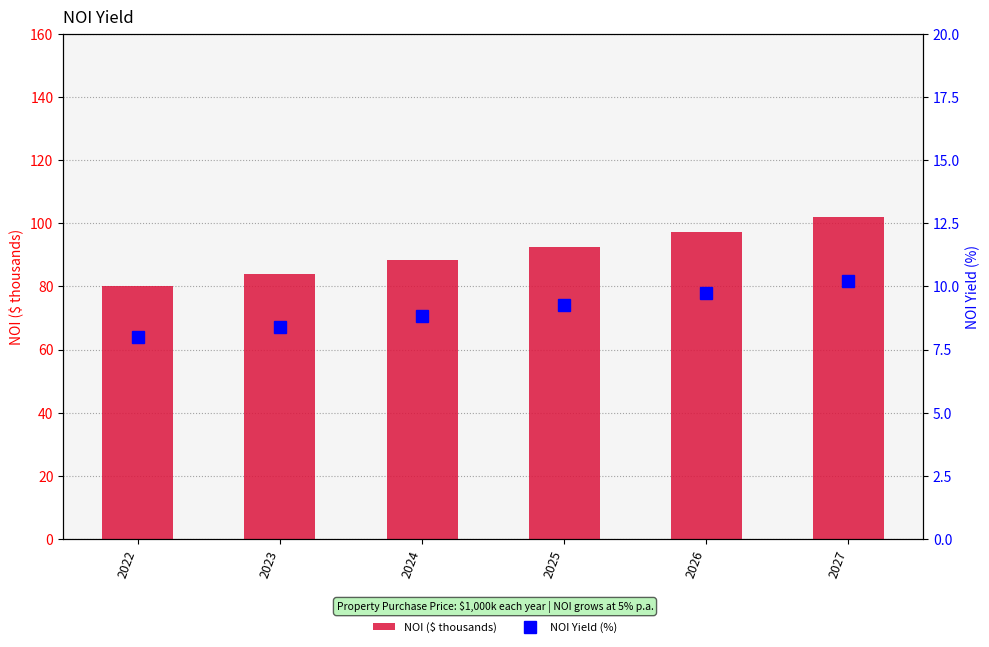

Is the value of NOI Yield (%) at 2025 greater than the value of NOI ($ thousands) at 2024?

No